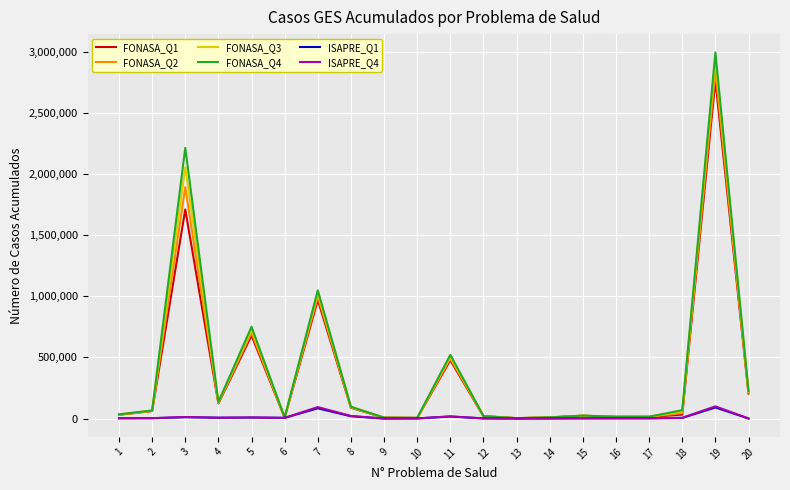

True or false: FONASA_Q1 has more than 1 points higher than both neighbors.

True